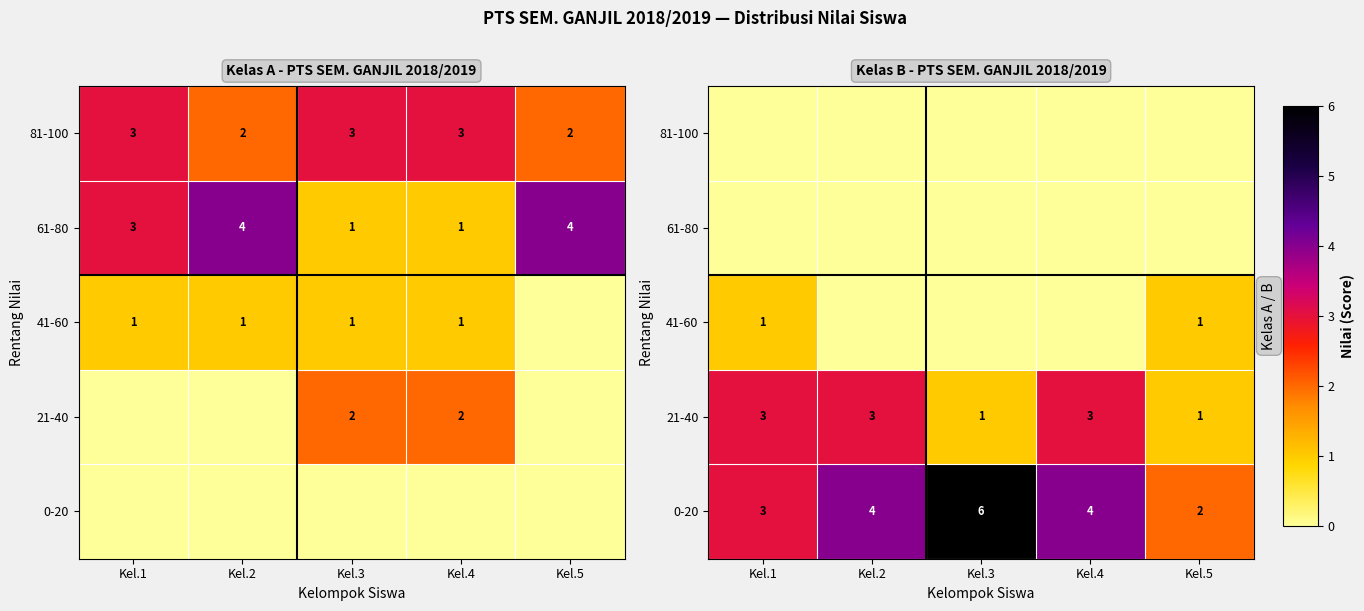

What is the difference between the highest and lowest values at Kel.1?

3